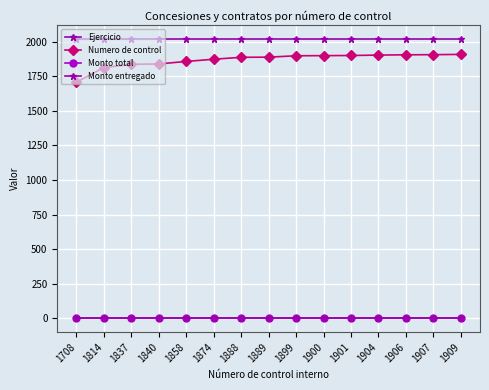

Does the chart have visible grid lines?

Yes